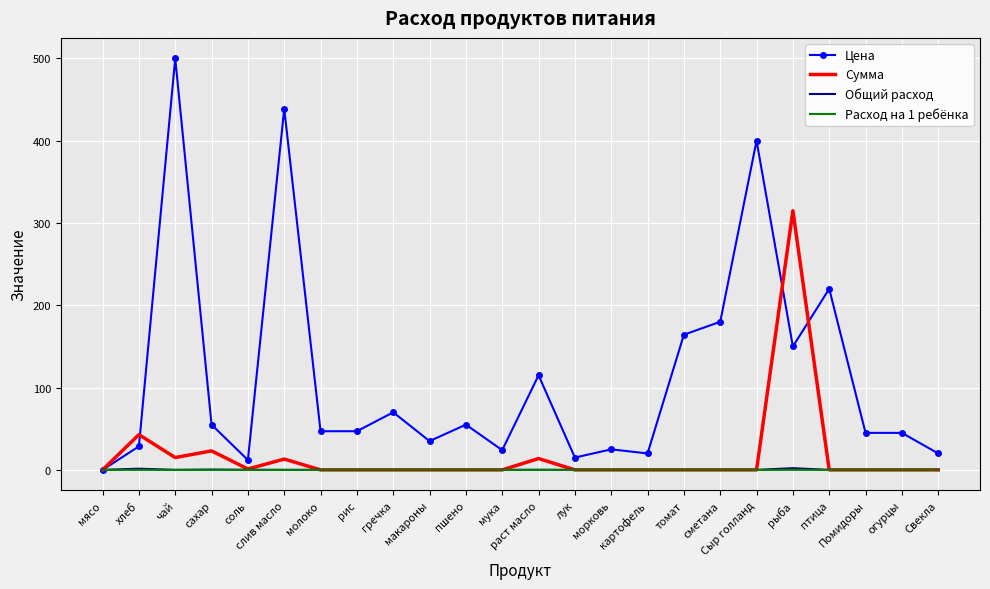

What are all the series names shown in the legend?

Цена, Сумма, Общий расход, Расход на 1 ребёнка